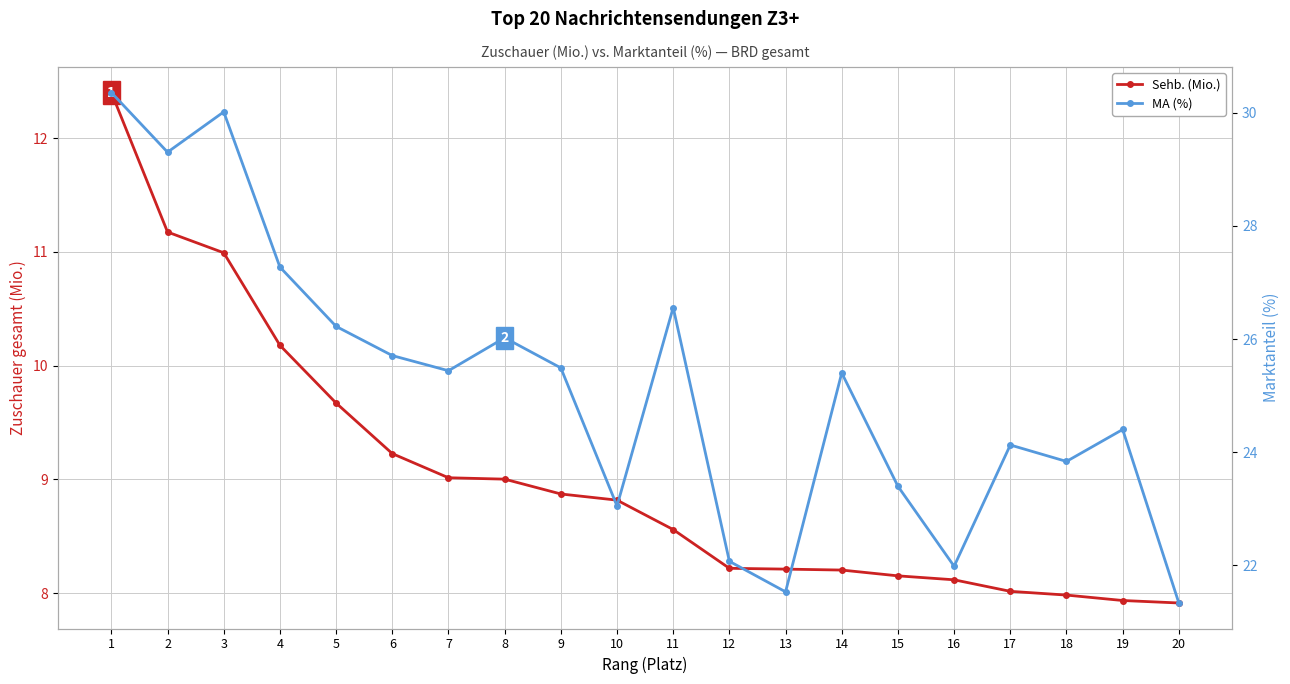

List the series in order of their overall mean, highest first.

MA (%), Sehb. (Mio.)